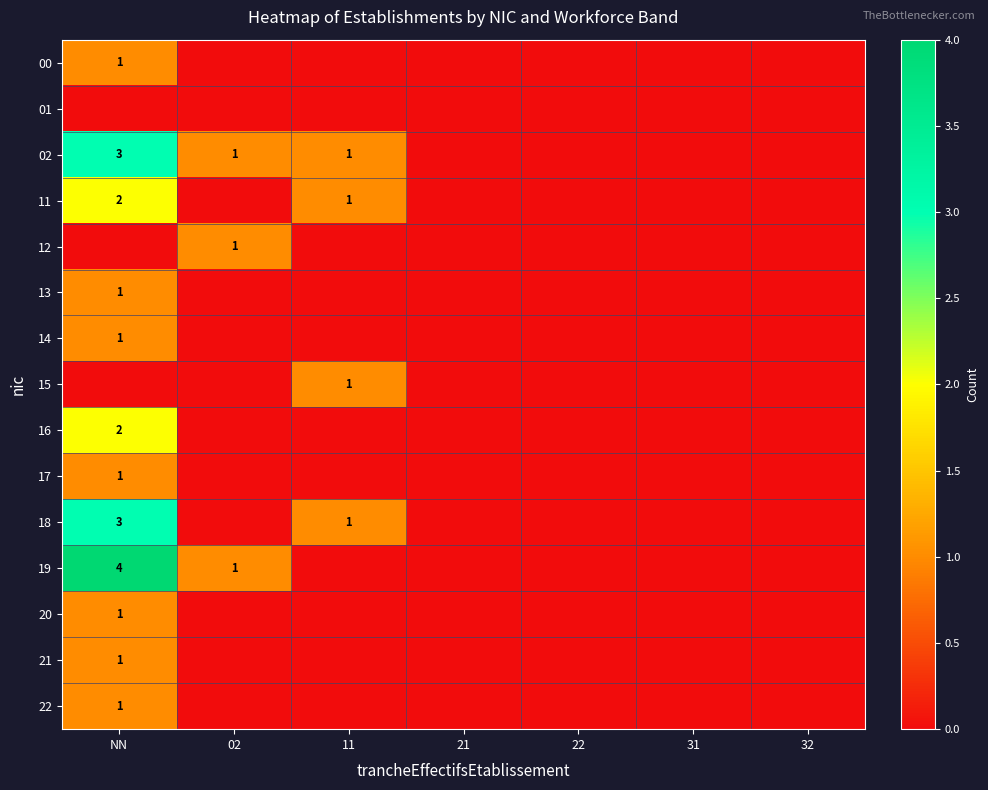

Which category has the lowest value across all series?

02